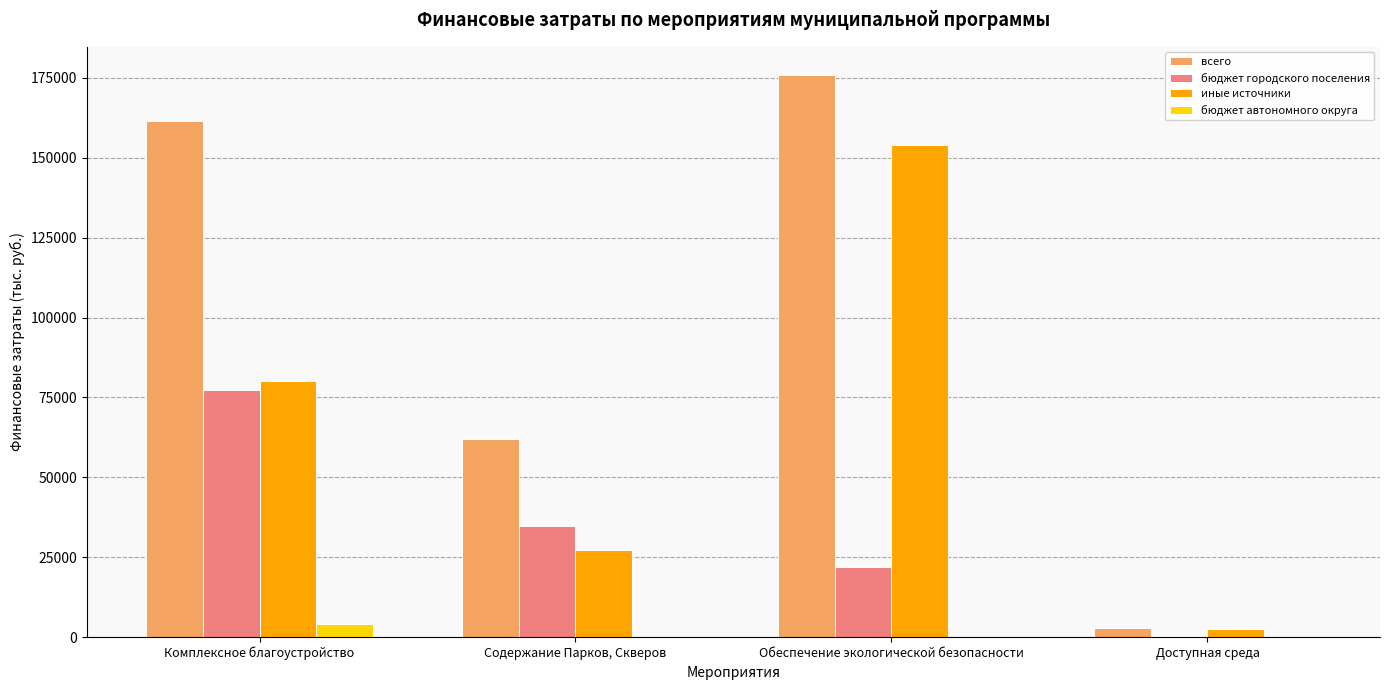

What is the approximate value of всего at Комплексное благоустройство?

161486.7